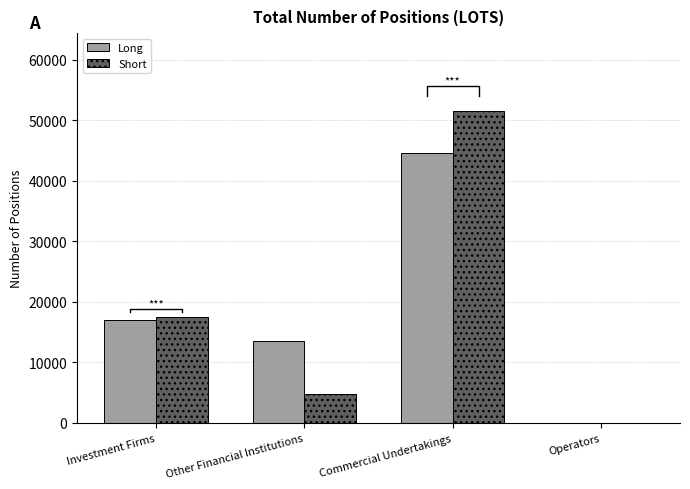

What are all the series names shown in the legend?

Long, Short